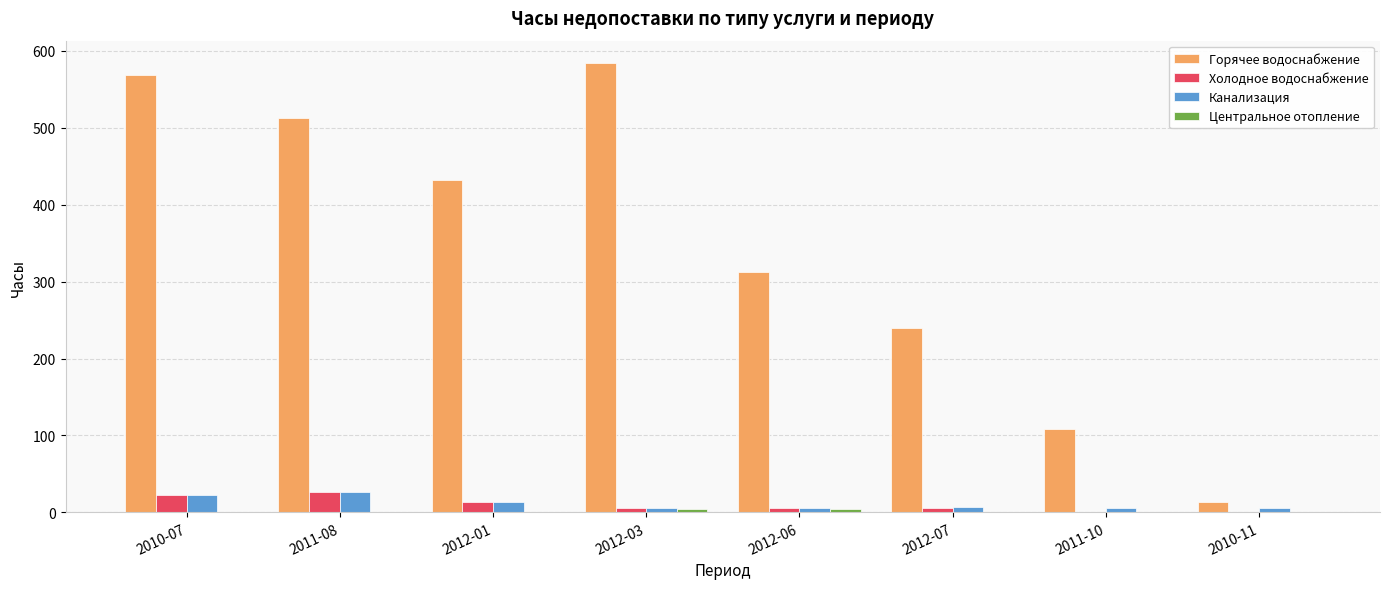

Which series changed the most between 2011-08 and 2010-11?

Горячее водоснабжение